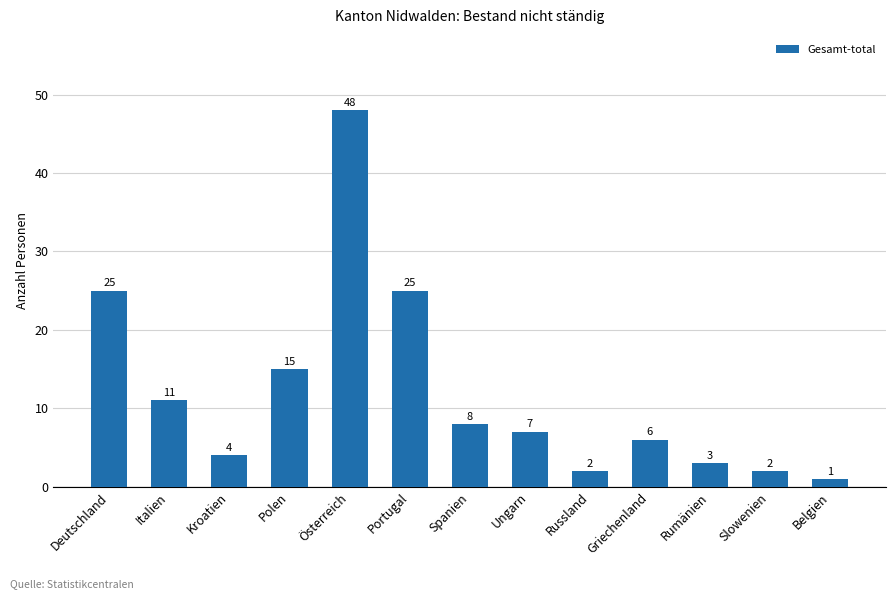

What is the value of the 3rd bar from the left?

4